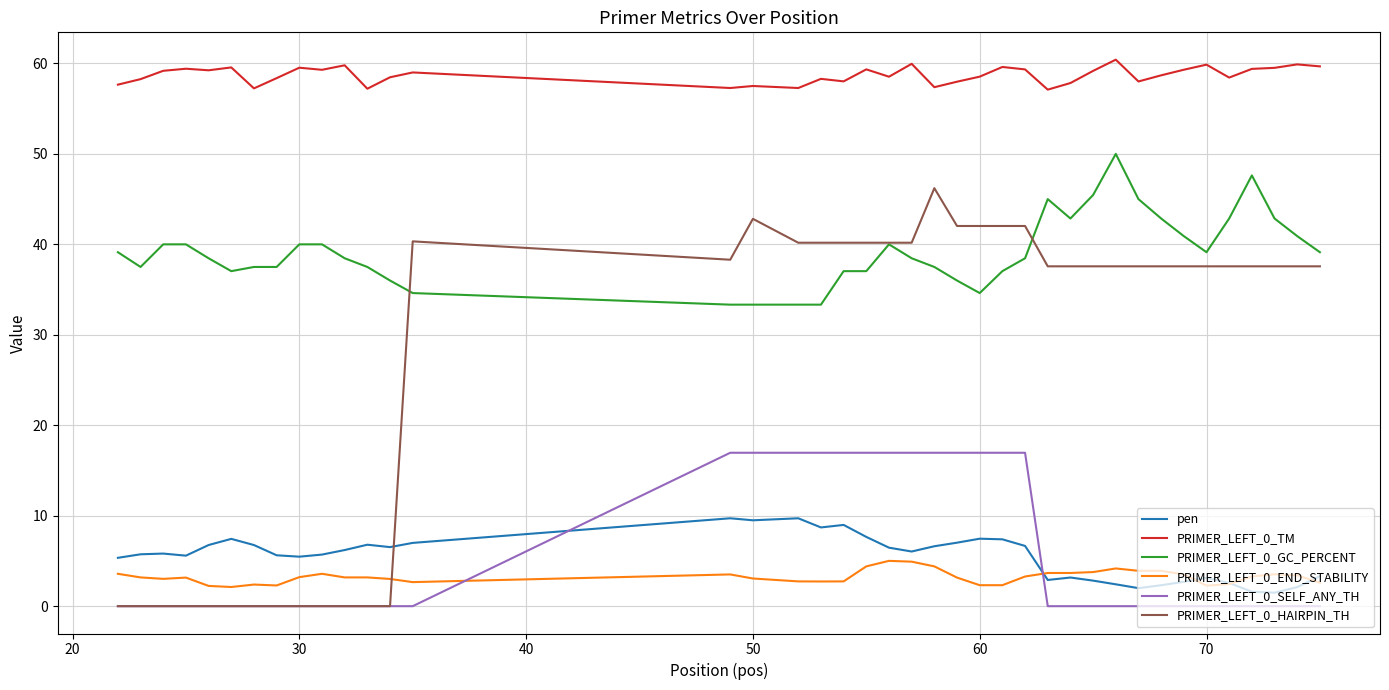

Which series has the largest range (max minus min)?

PRIMER_LEFT_0_HAIRPIN_TH